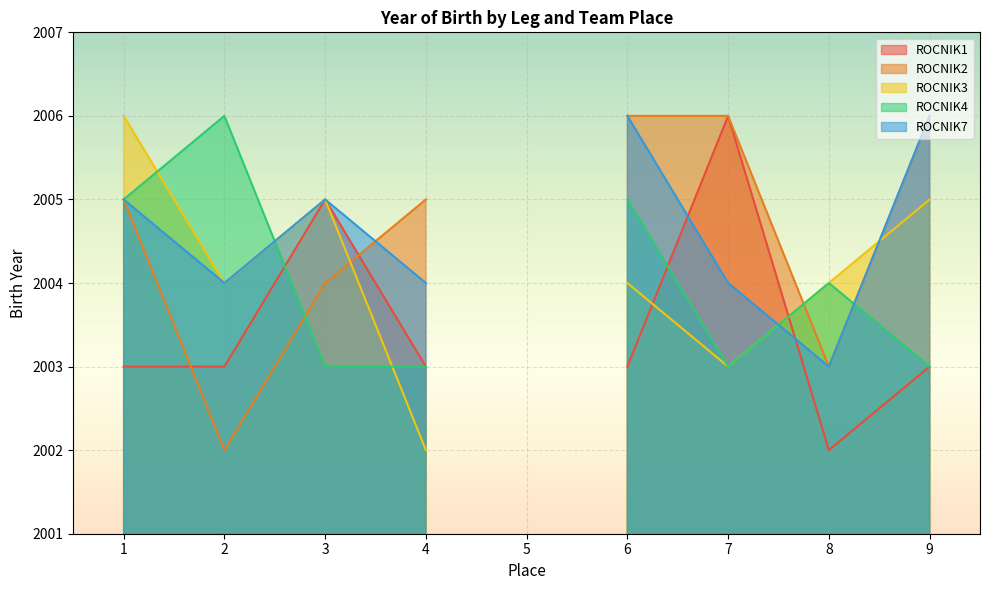

Reading left to right, extract all data points from this chart.

ROCNIK1: 2003	2003	2005	2003	0	2003	2006	2002	2003
ROCNIK2: 2005	2002	2004	2005	0	2006	2006	2003	2006
ROCNIK3: 2006	2004	2005	2002	0	2004	2003	2004	2005
ROCNIK4: 2005	2006	2003	2003	0	2005	2003	2004	2003
ROCNIK7: 2005	2004	2005	2004	0	2006	2004	2003	2006